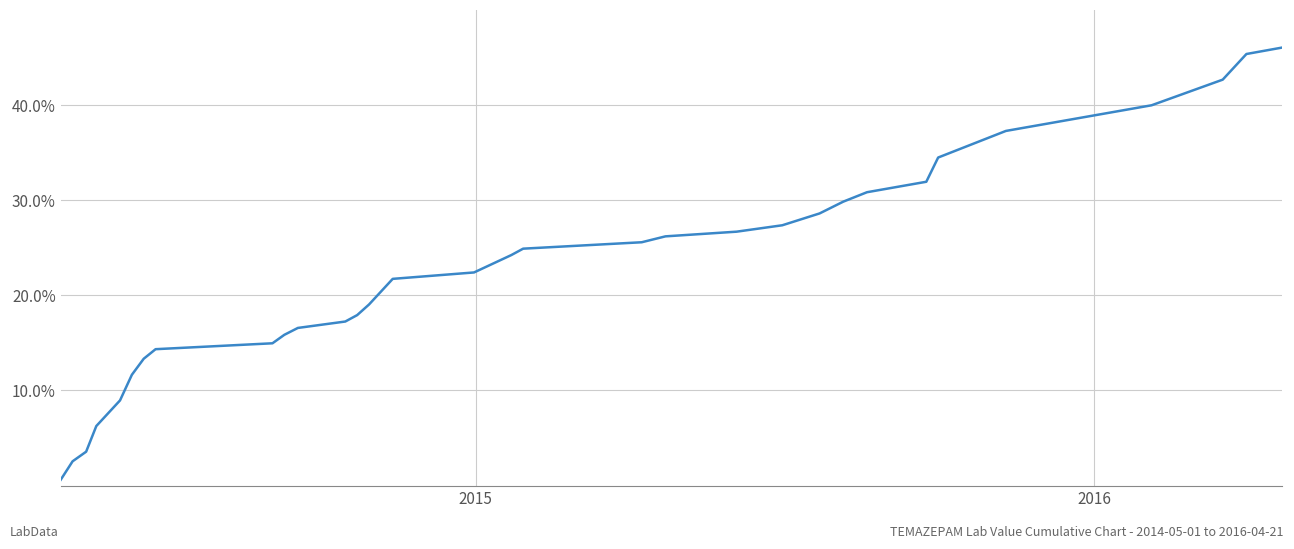

What is the difference between the maximum and minimum values?

45.4